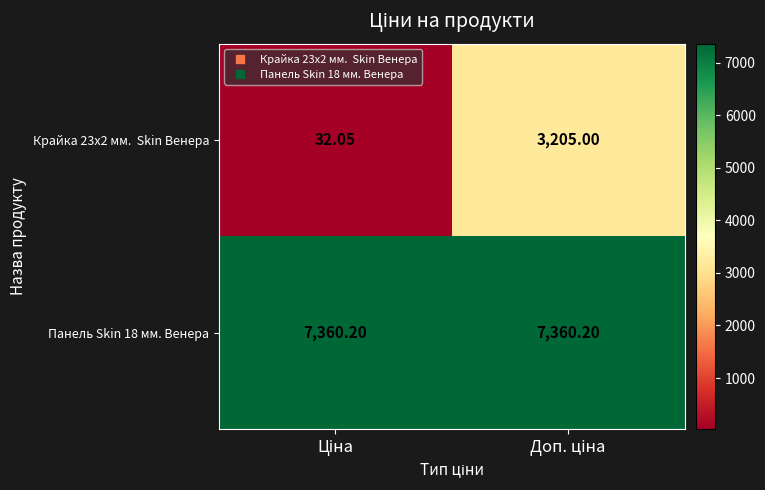

How many distinct data groups are displayed?

2